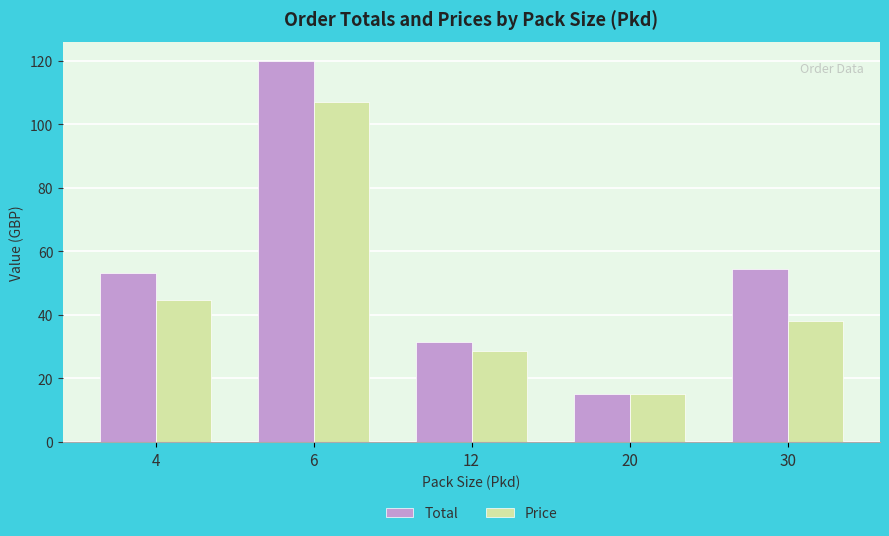

At which category does the chart reach its minimum across all series?

20